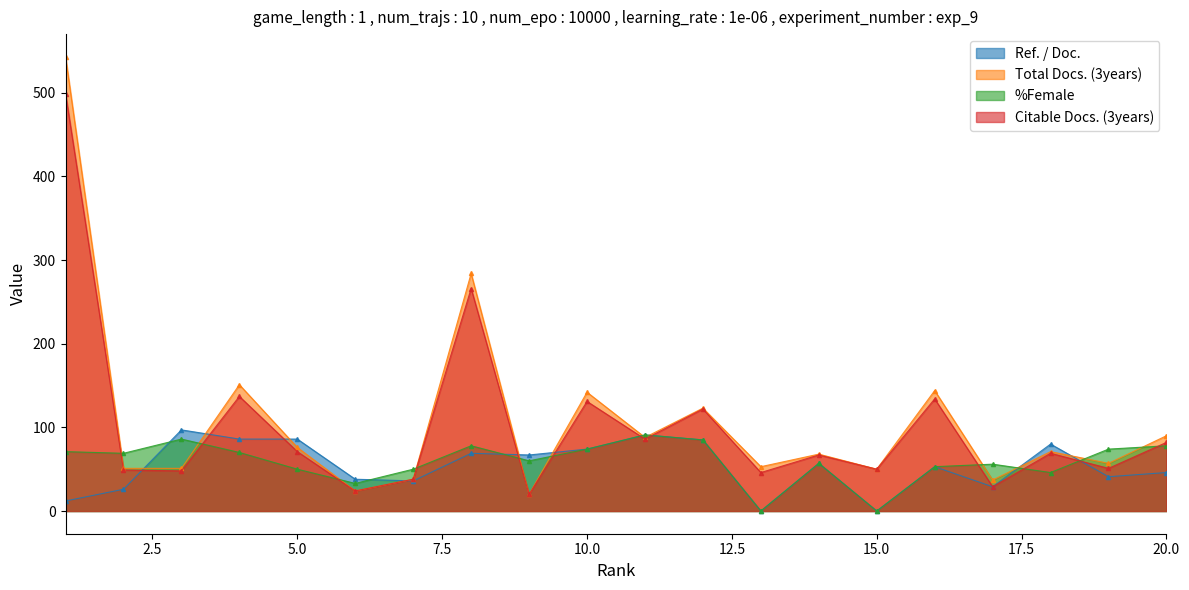

What is the maximum value shown in the chart?

543